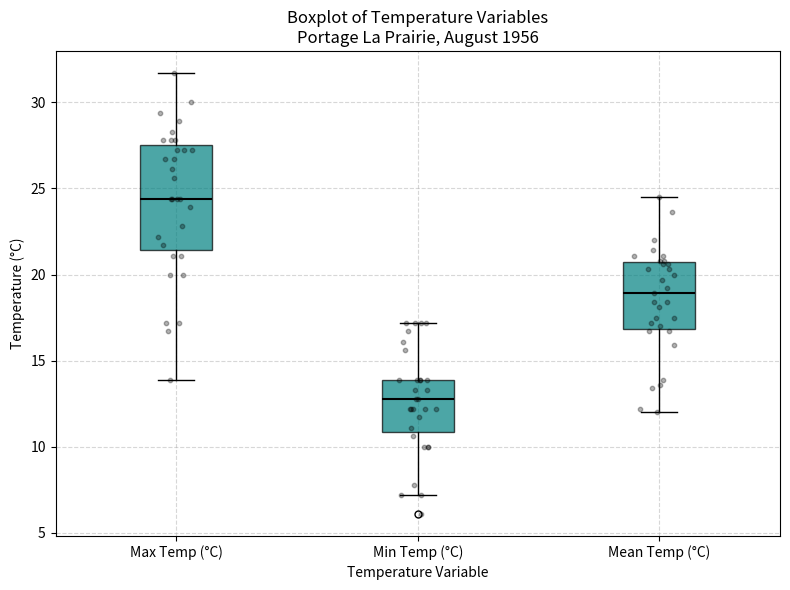

Comparing the boxes themselves (not the whiskers), which one is the tallest?

Max Temp (°C)